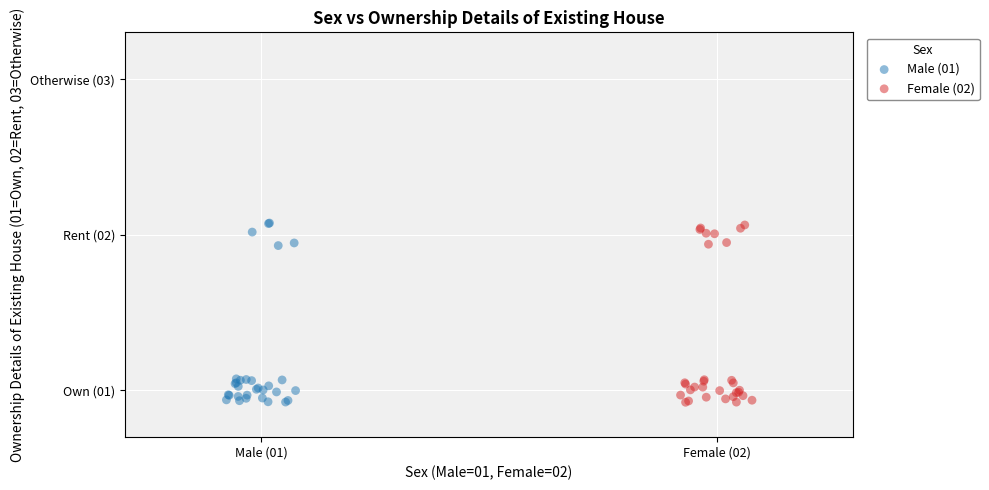

What are all the series names shown in the legend?

Male (01), Female (02)